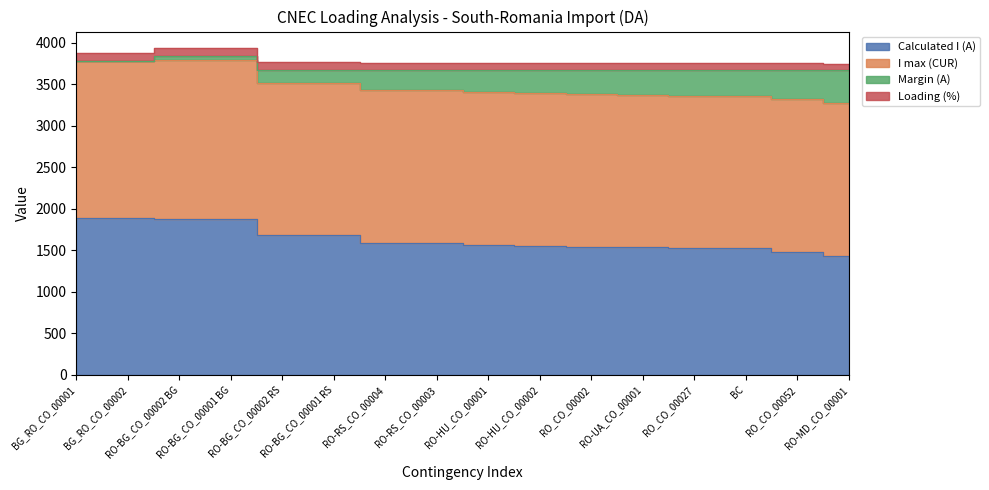

Does the chart display data point markers on the line(s)?

No